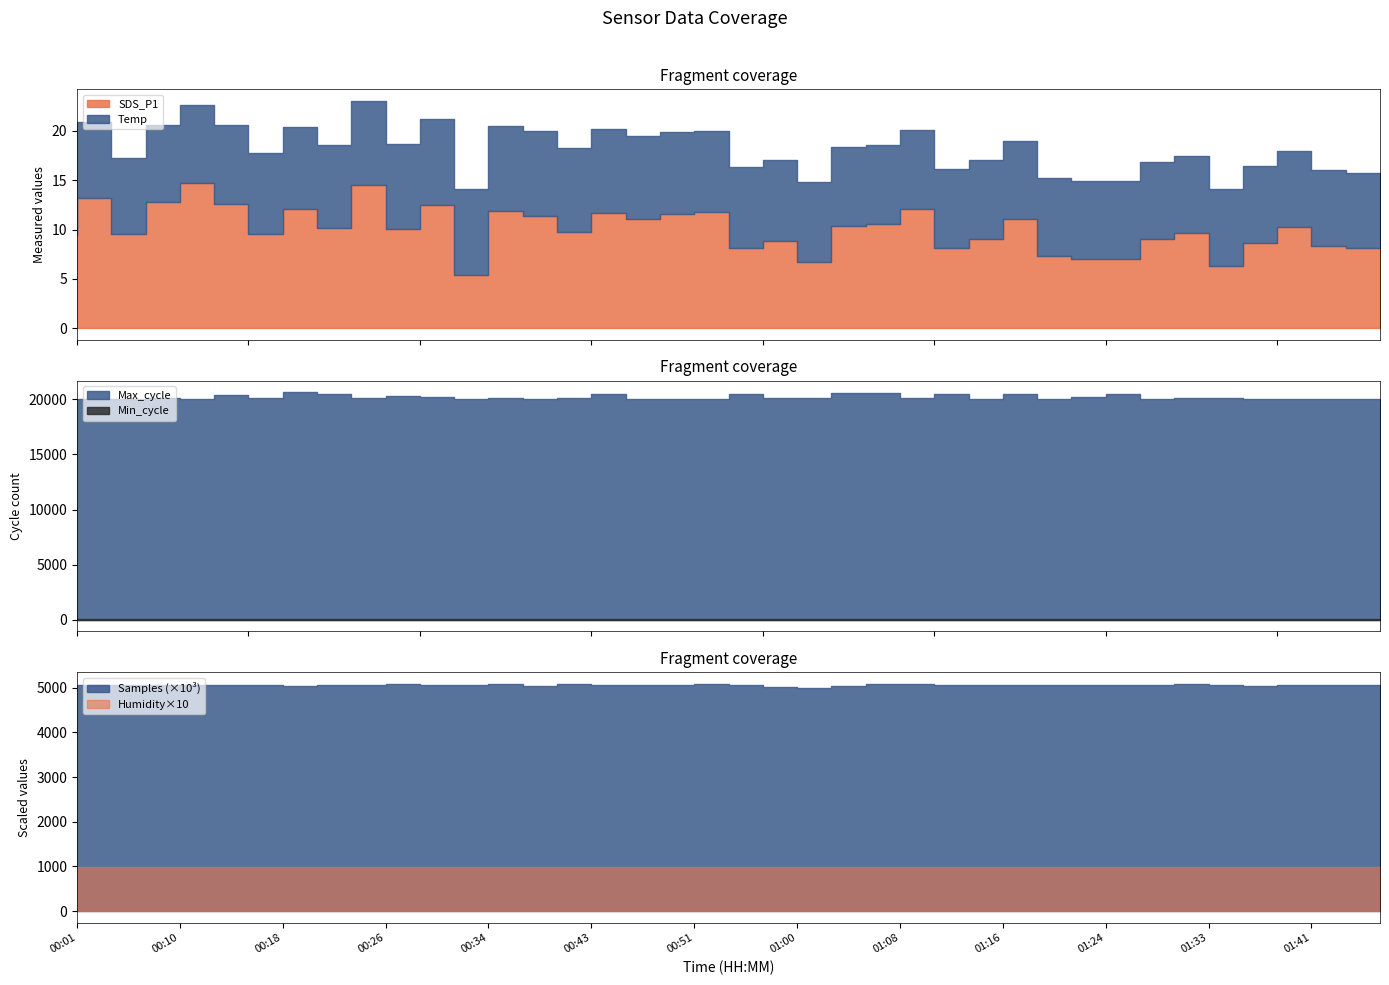

What are all the series names shown in the legend?

SDS_P1, Temp, Humidity, Min_cycle, Max_cycle, Samples